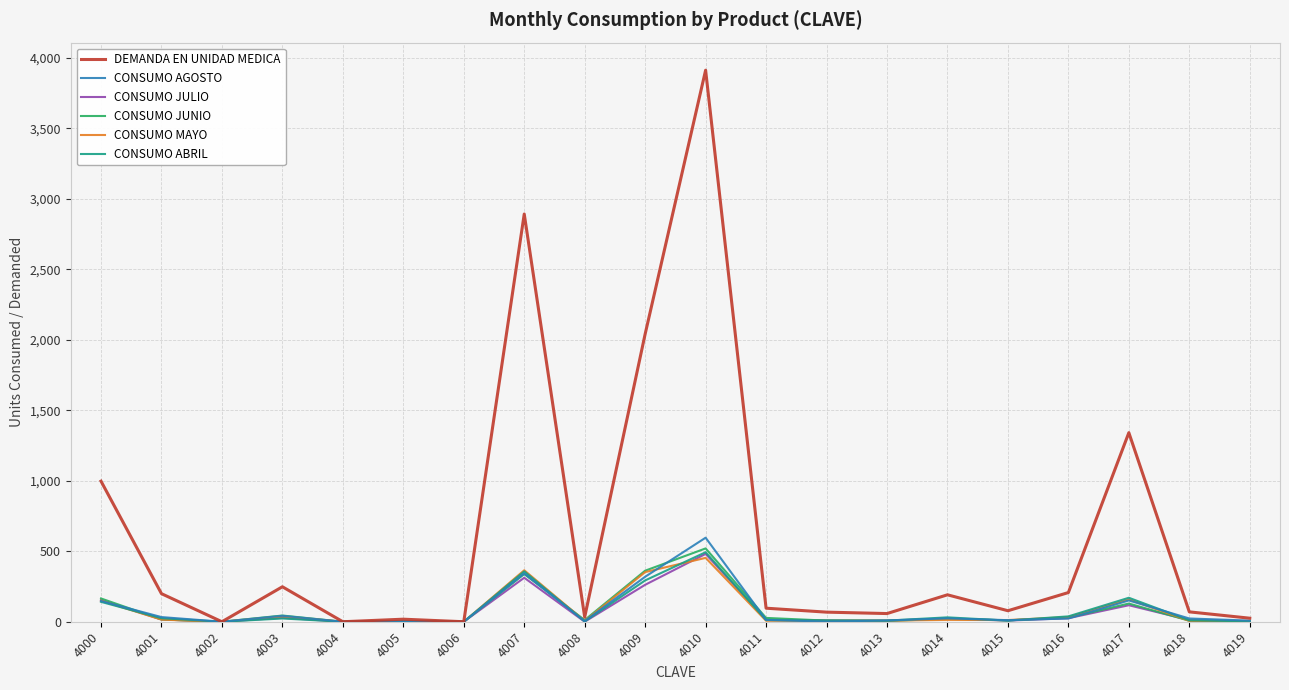

True or false: DEMANDA EN UNIDAD MEDICA has more than 0 points higher than both neighbors.

True